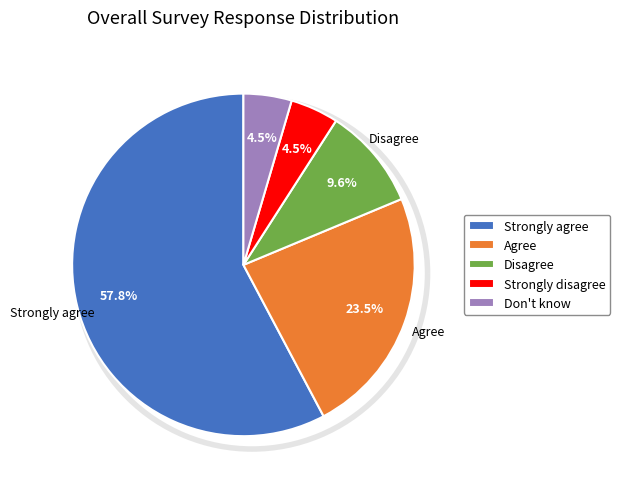

Is there a majority slice in this chart?

Yes